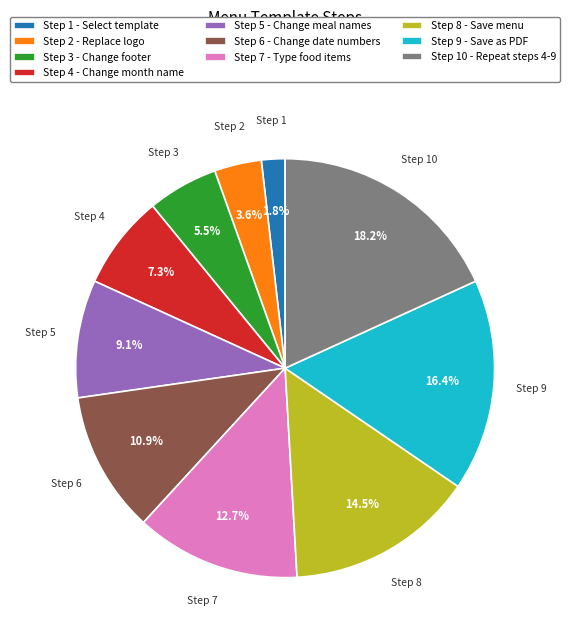

Rank the categories by value from highest to lowest.

Step 10 - Repeat steps 4-9, Step 9 - Save as PDF, Step 8 - Save menu, Step 7 - Type food items, Step 6 - Change date numbers, Step 5 - Change meal names, Step 4 - Change month name, Step 3 - Change footer, Step 2 - Replace logo, Step 1 - Select template